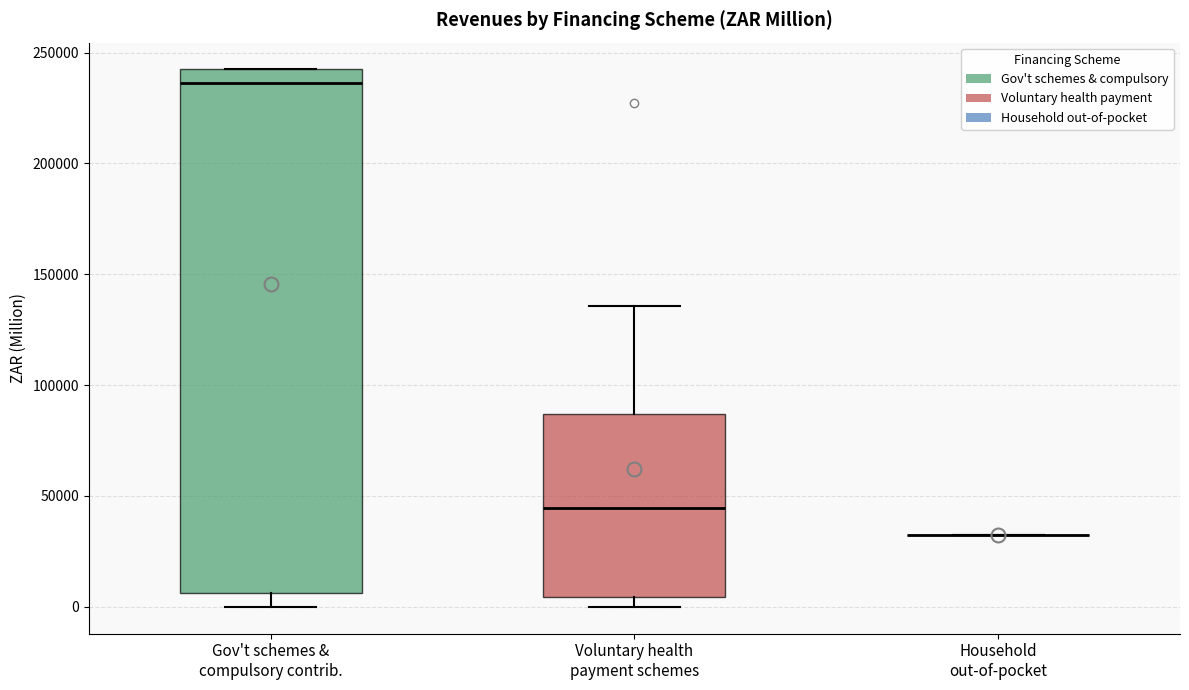

Comparing the boxes themselves (not the whiskers), which one is the tallest?

Gov't schemes & compulsory contrib.